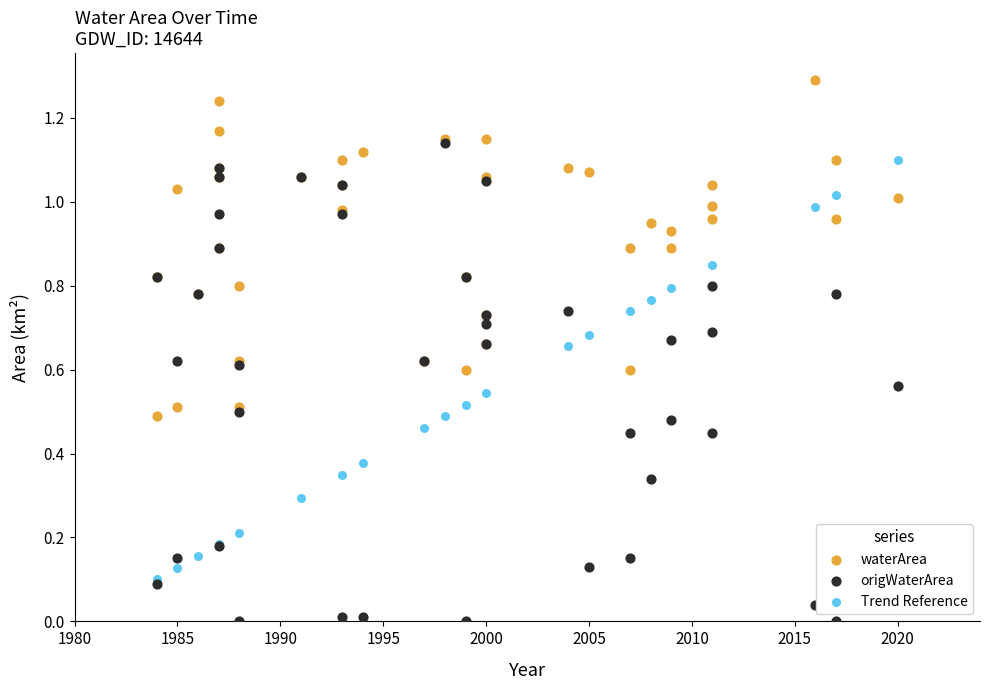

Which series contains the lowest Y value?

origWaterArea